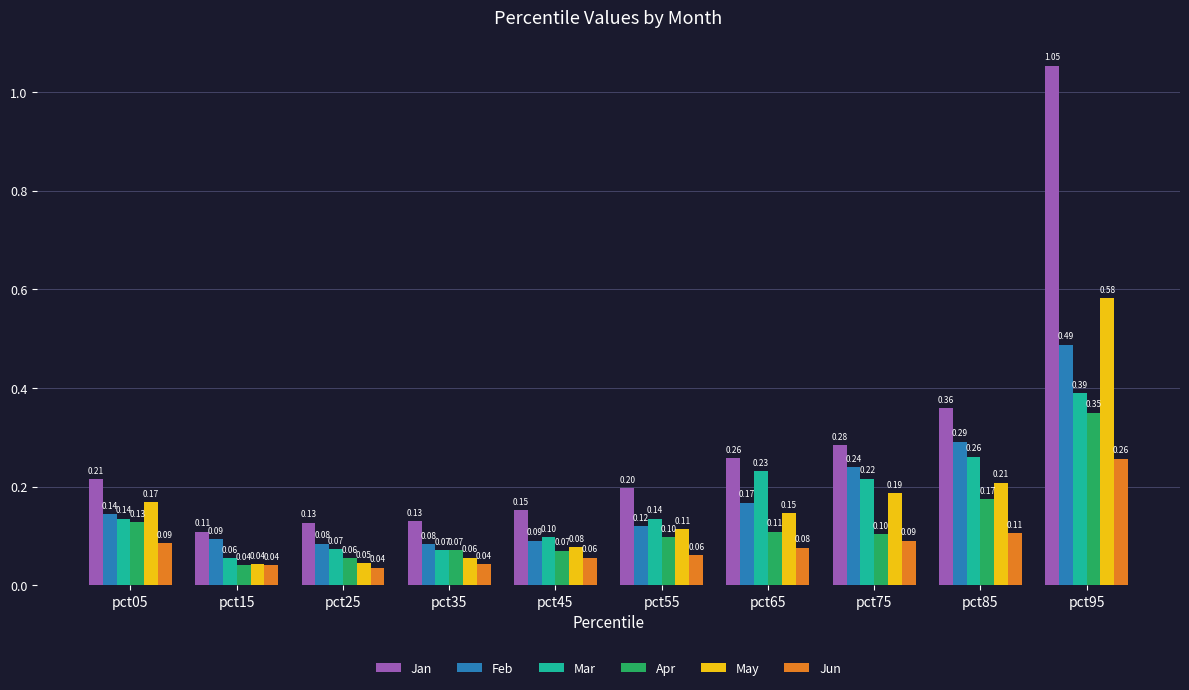

Which category has the lowest value in the Apr series?

pct15